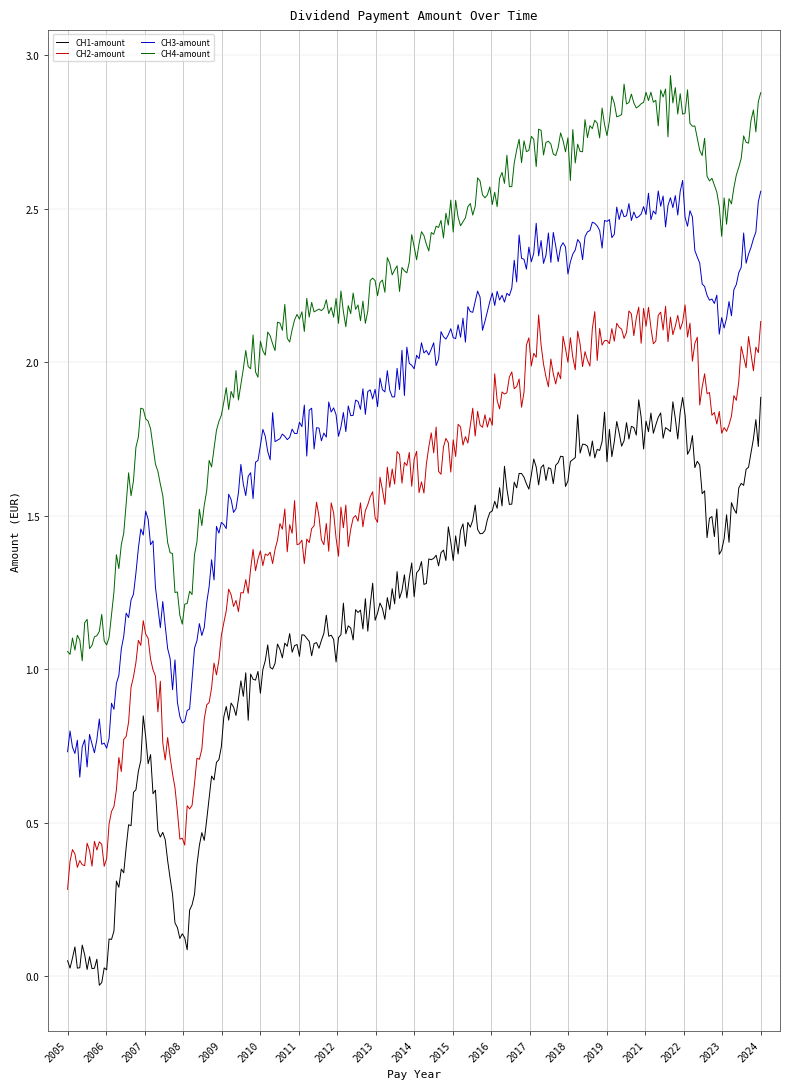

List the series in order of their peak value, highest first.

CH4-amount, CH3-amount, CH2-amount, CH1-amount